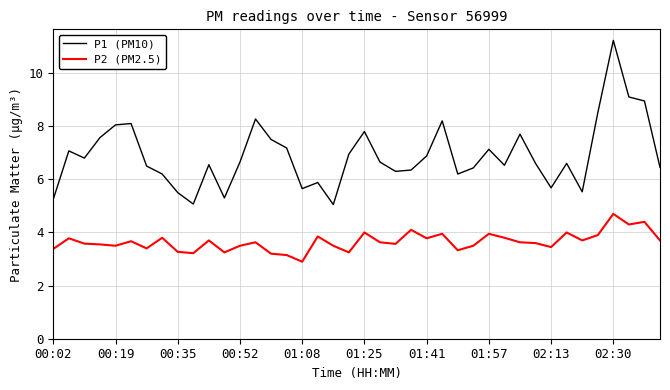

What is the maximum value for P2 (PM2.5)?

4.7